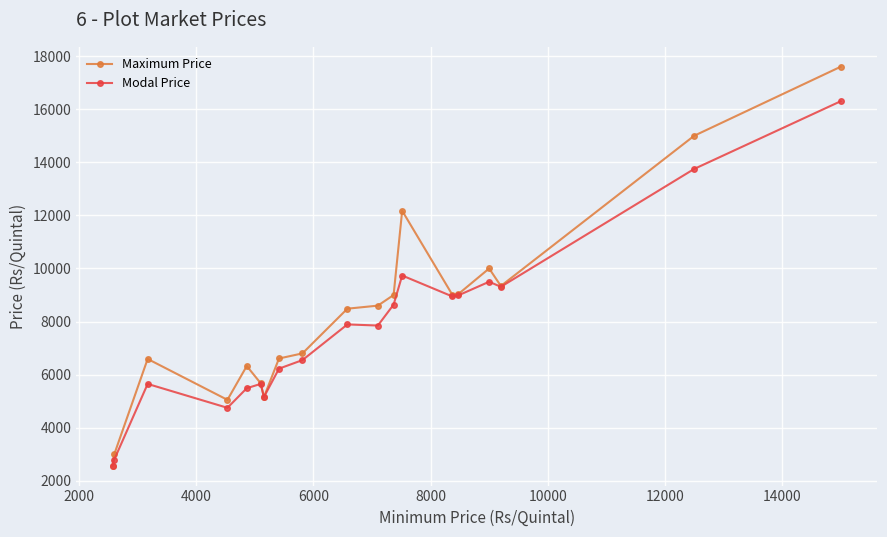

Which series has the largest range (max minus min)?

Maximum Price